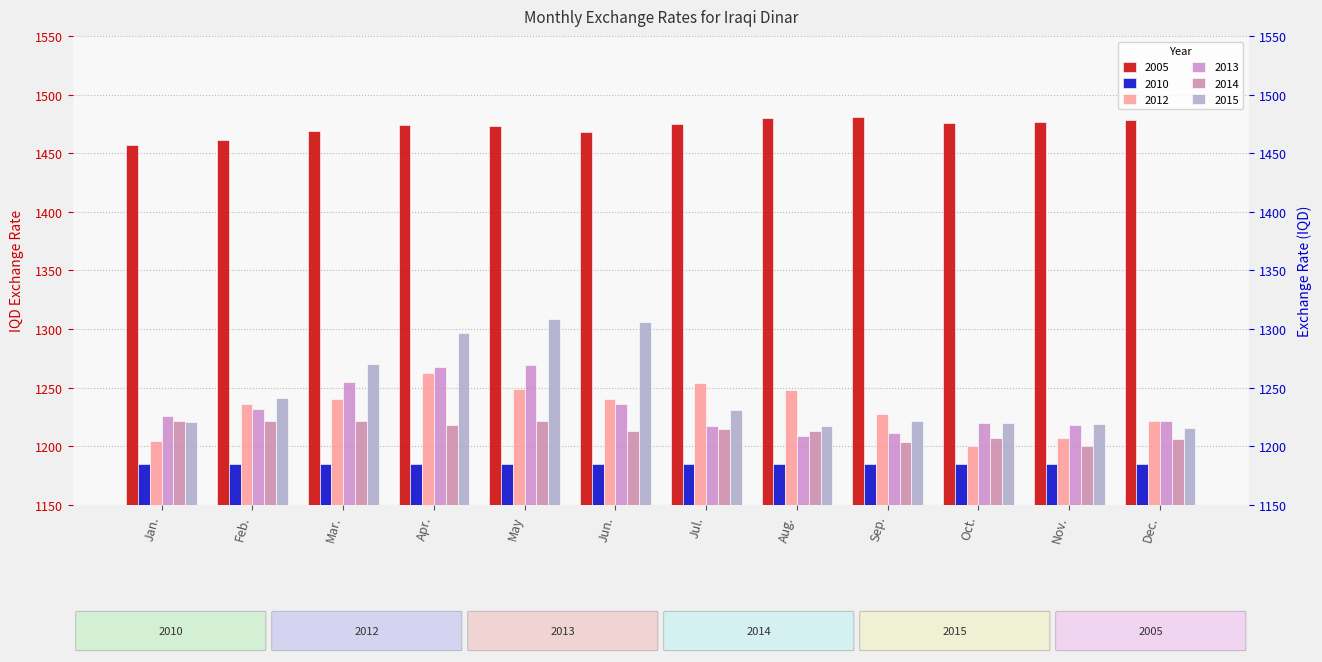

What is the label of the 1st bar from the left?

Jan.